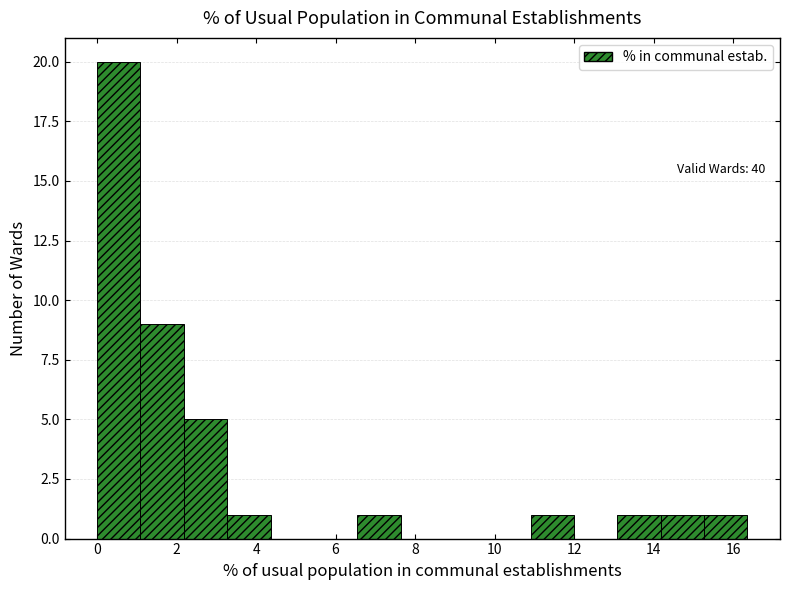

Over which range of the x-axis is the bar tallest?

0.0 to 1.0